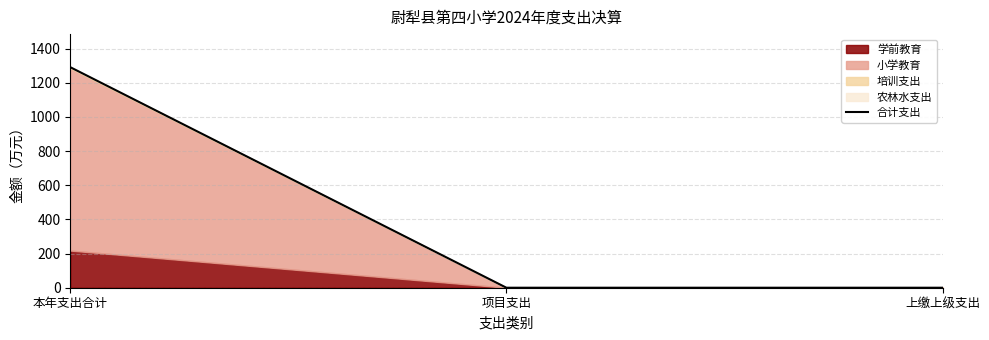

What value does the 合计支出 series have at 本年支出合计?

1291.4